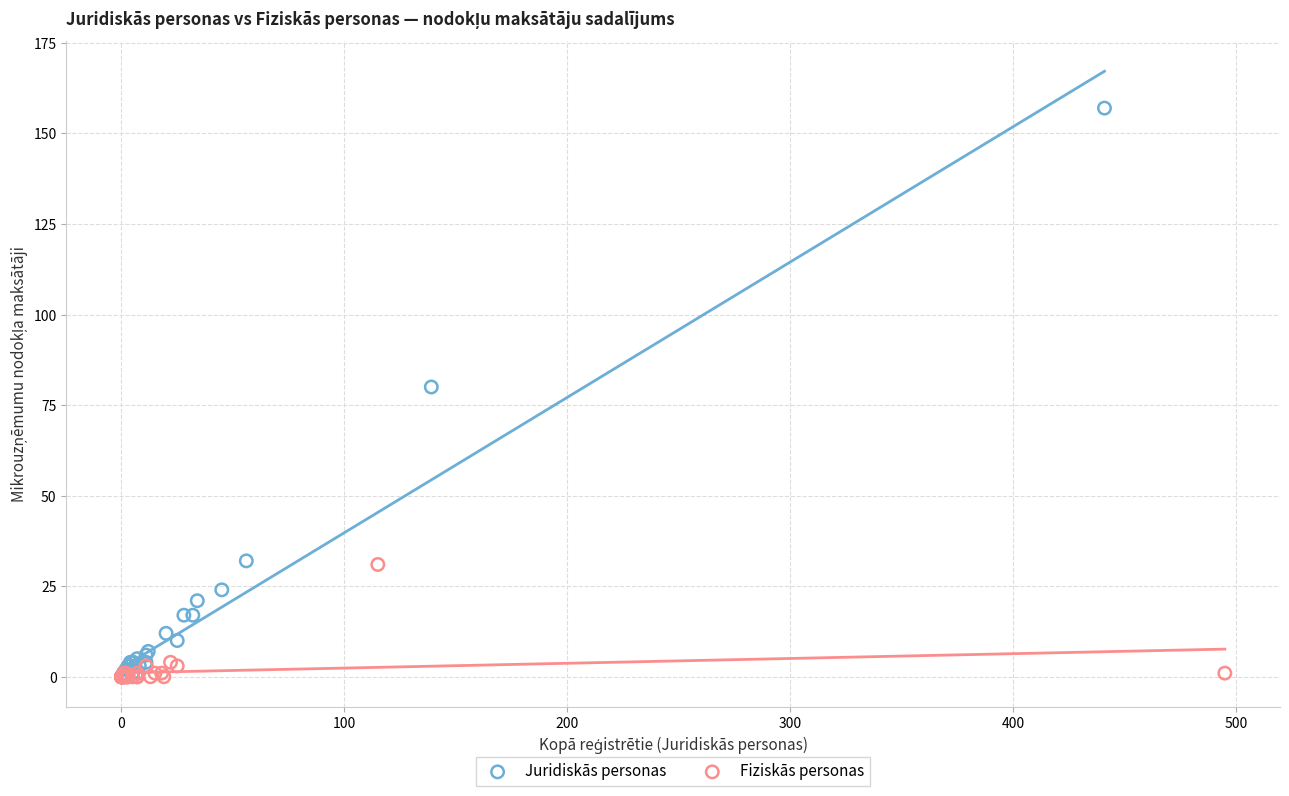

Which series has the largest Y range (max minus min)?

Juridiskās personas